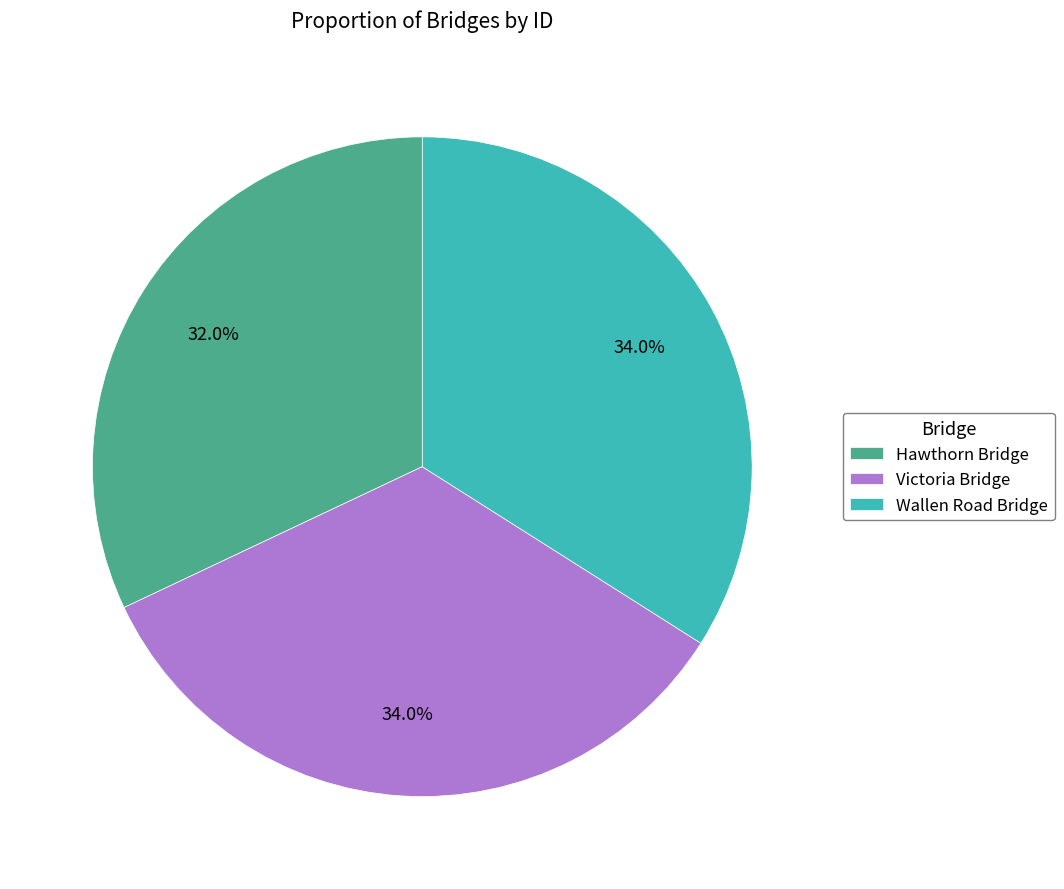

Is Victoria Bridge the majority of the pie?

No